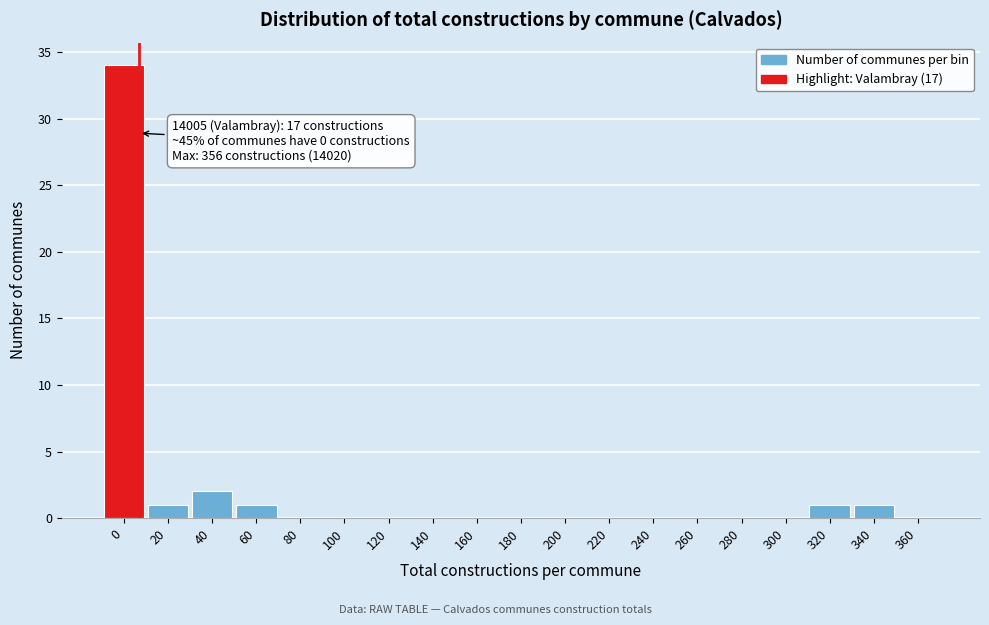

Reading right to left, extract all data points from this chart.

360=0	340=1	320=1	300=0	280=0	260=0	240=0	220=0	200=0	180=0	160=0	140=0	120=0	100=0	80=0	60=1	40=2	20=1	0=34